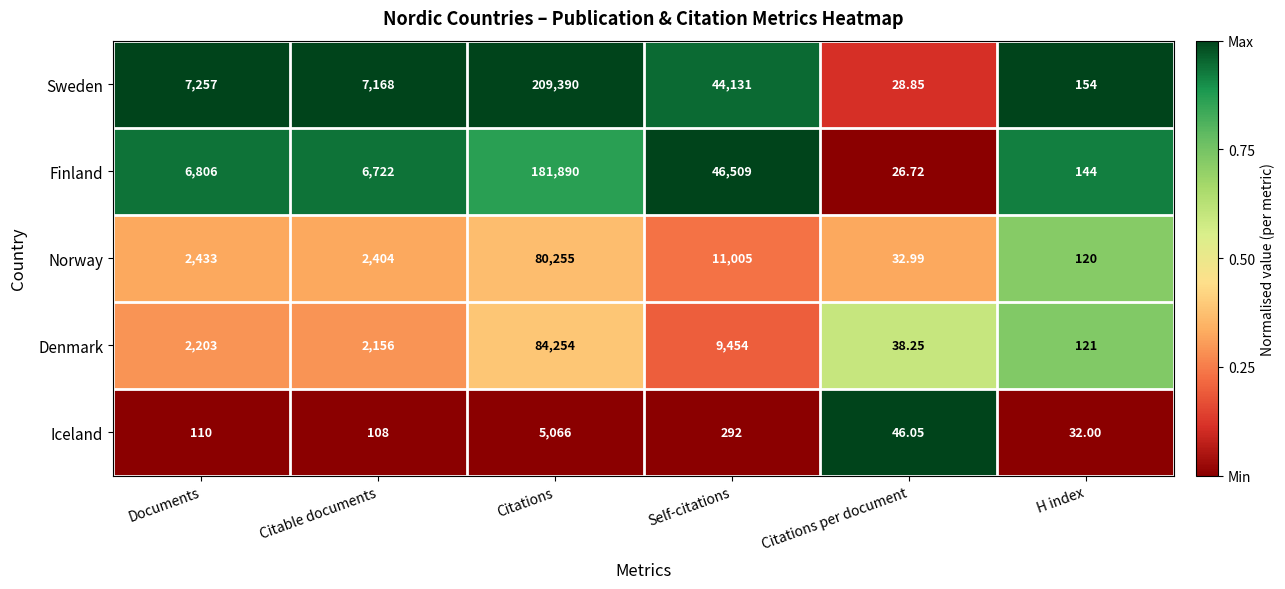

Which series changed the most between Citations and Citations per document?

Sweden